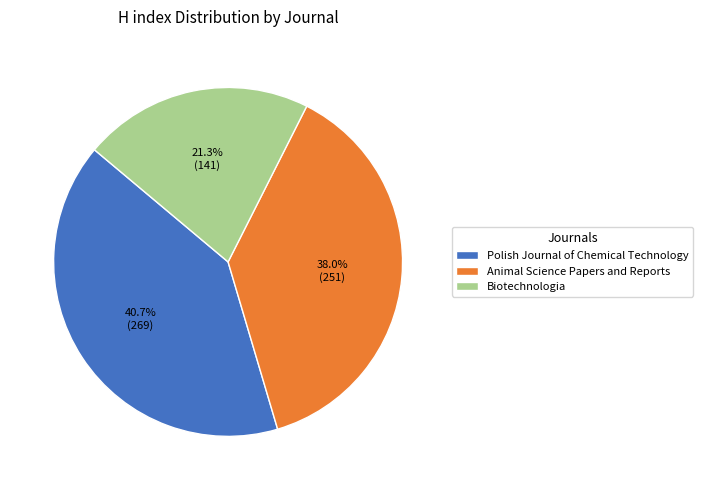

How many slices are in this pie chart?

3